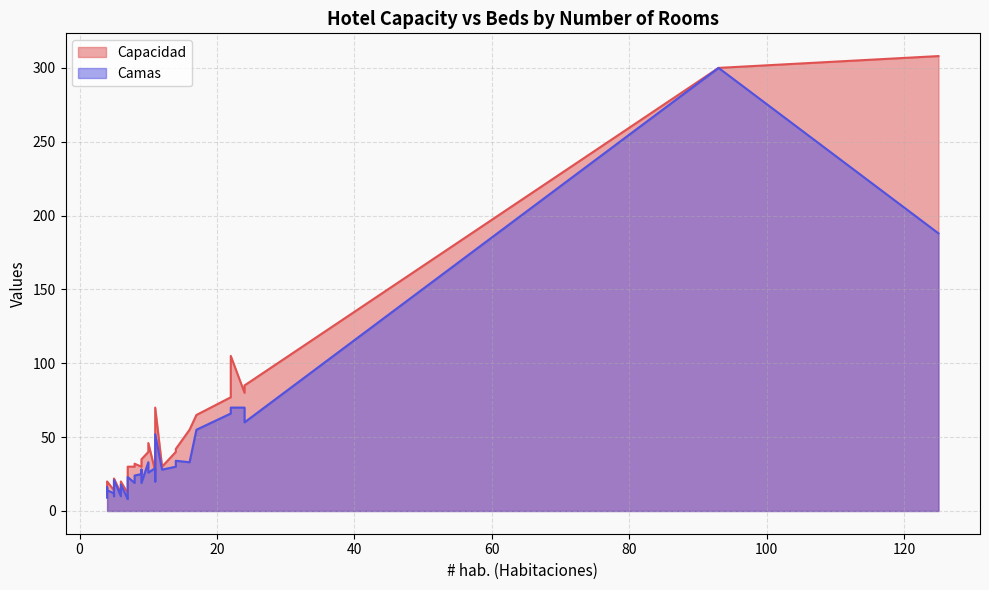

Where is Capacidad nearest to the value 160?

22